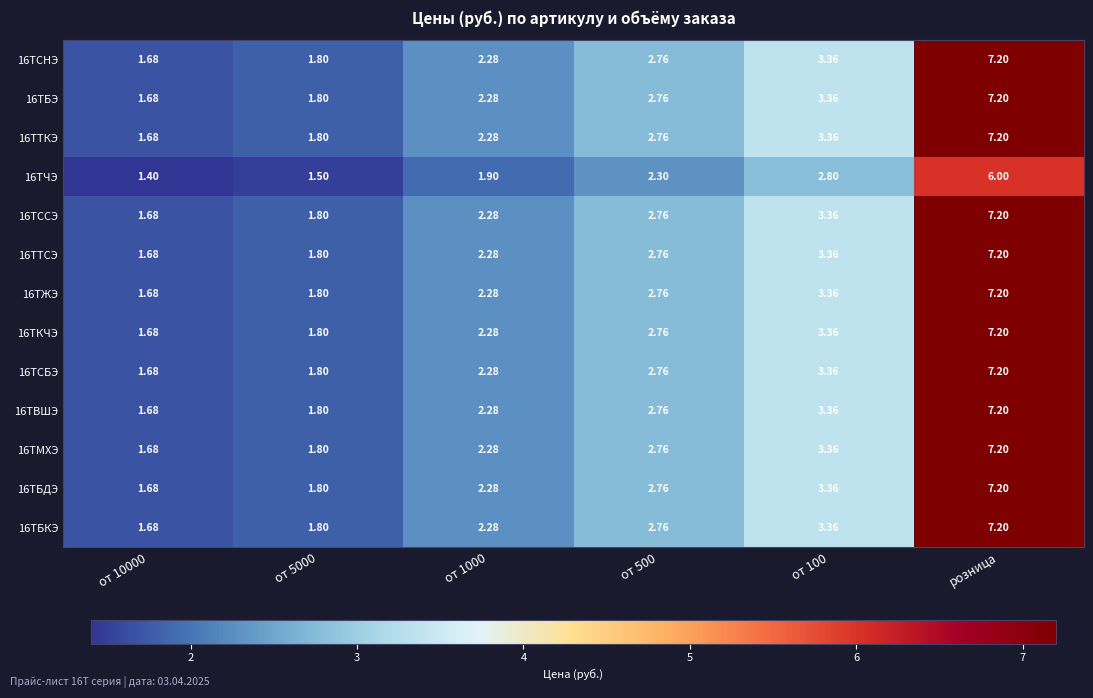

Which category has the highest value in the 16ТМХЭ series?

розница